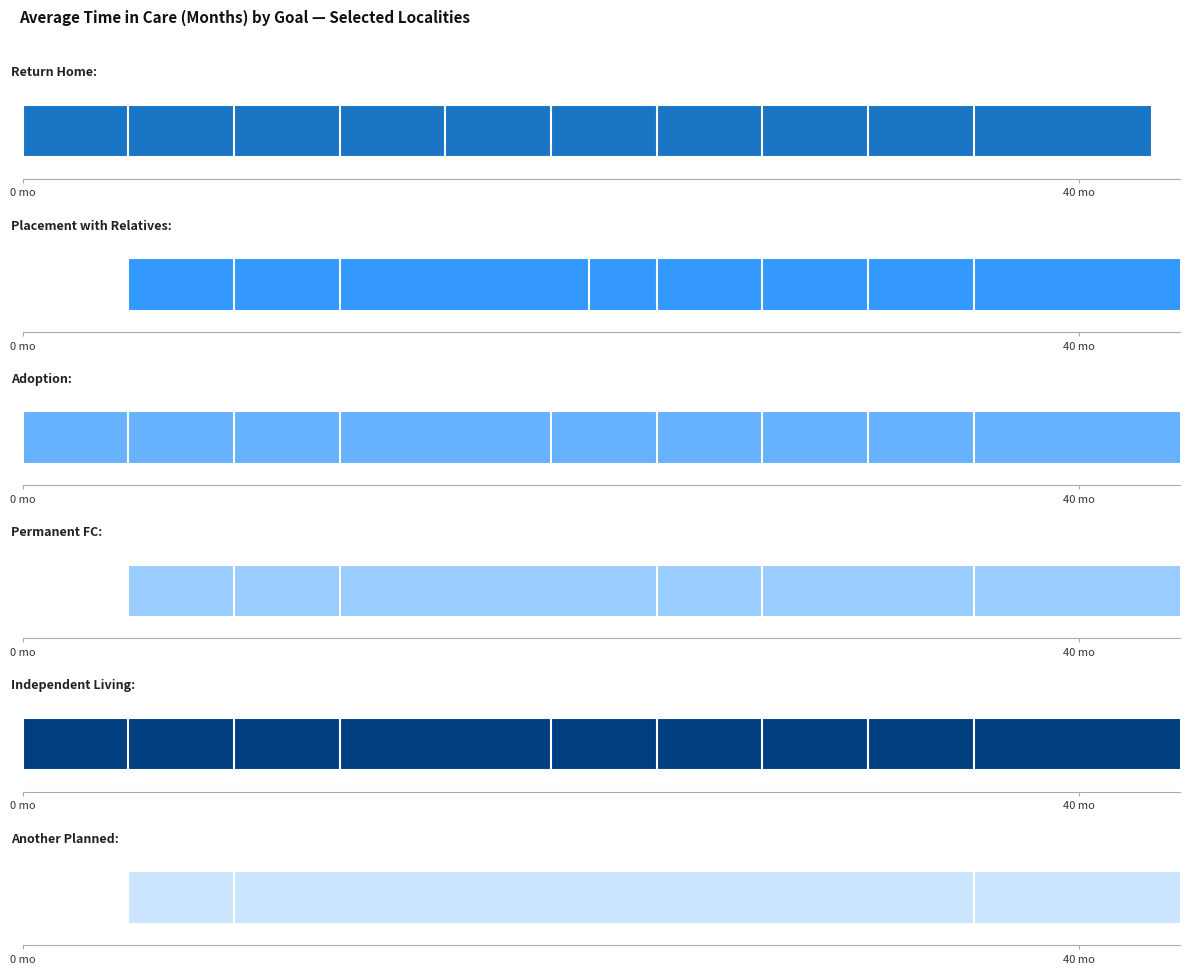

Count the number of data series in this chart.

6